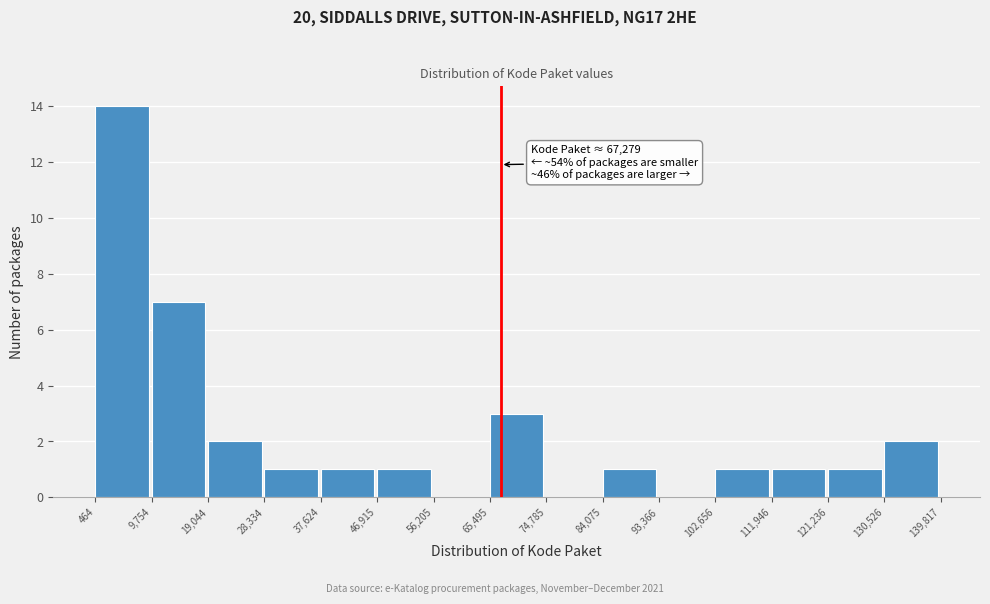

Over which range of the x-axis is the bar tallest?

464 to 9,754